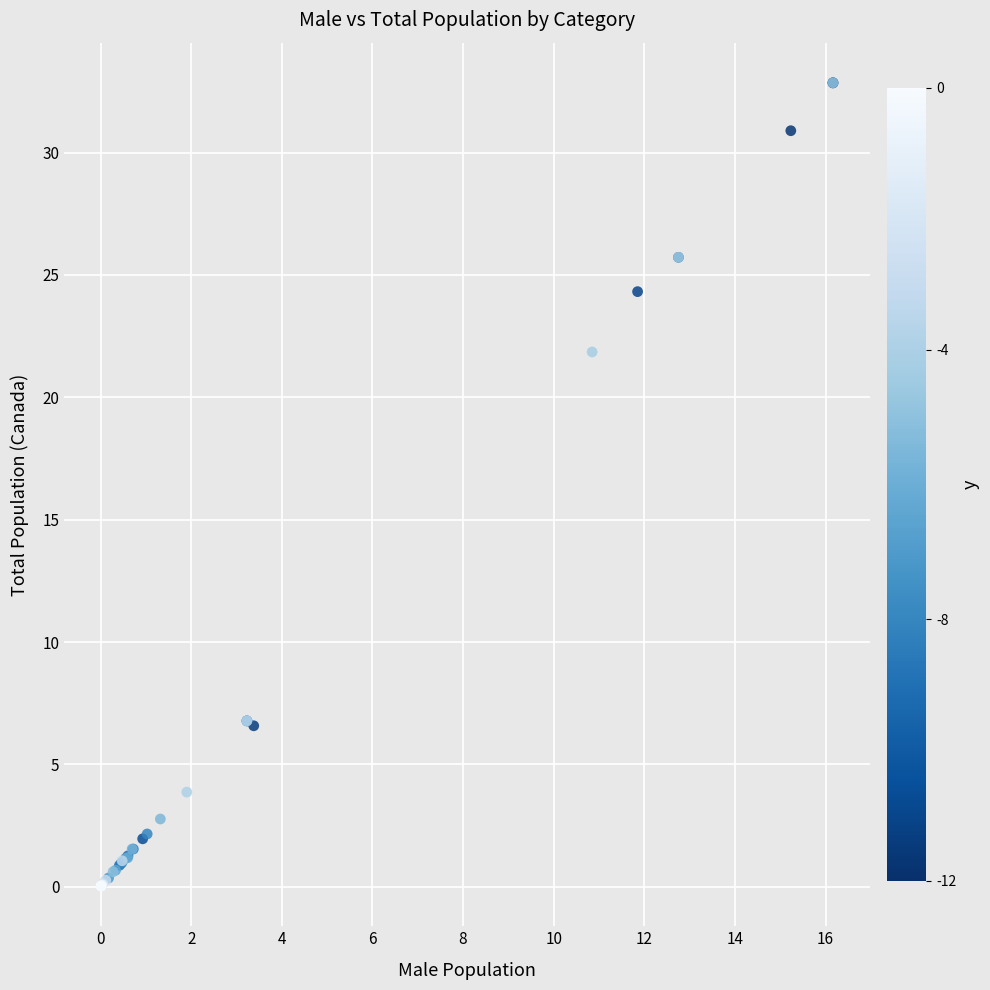

What Y value in the scatter plot is closest to 16?

21.9